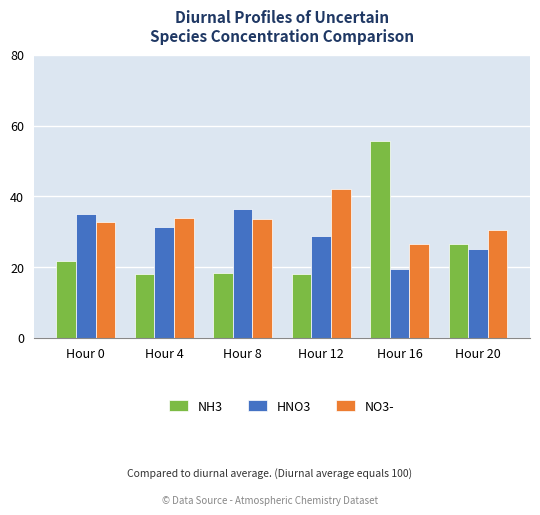

What is the sum of all NH3 values?

158.2